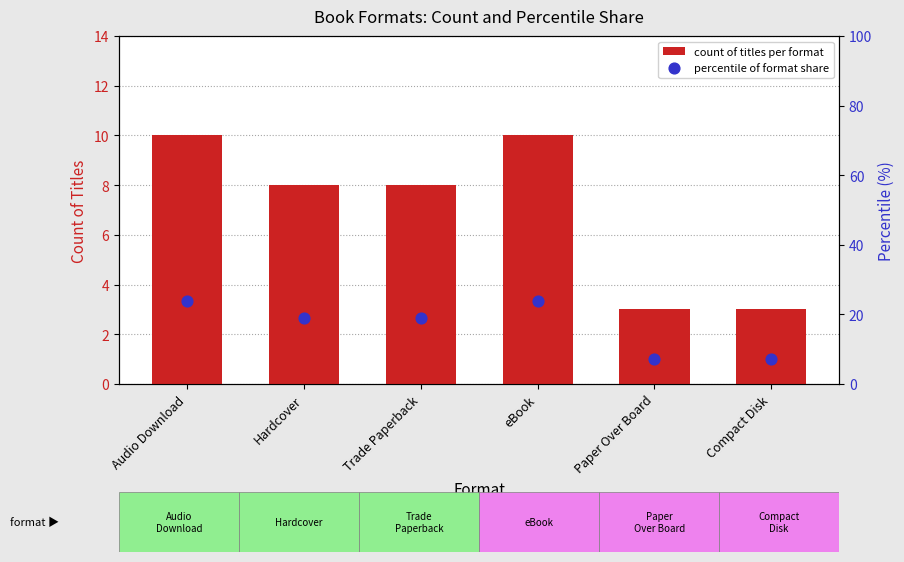

Which series reaches the maximum Y coordinate?

percentile of format share